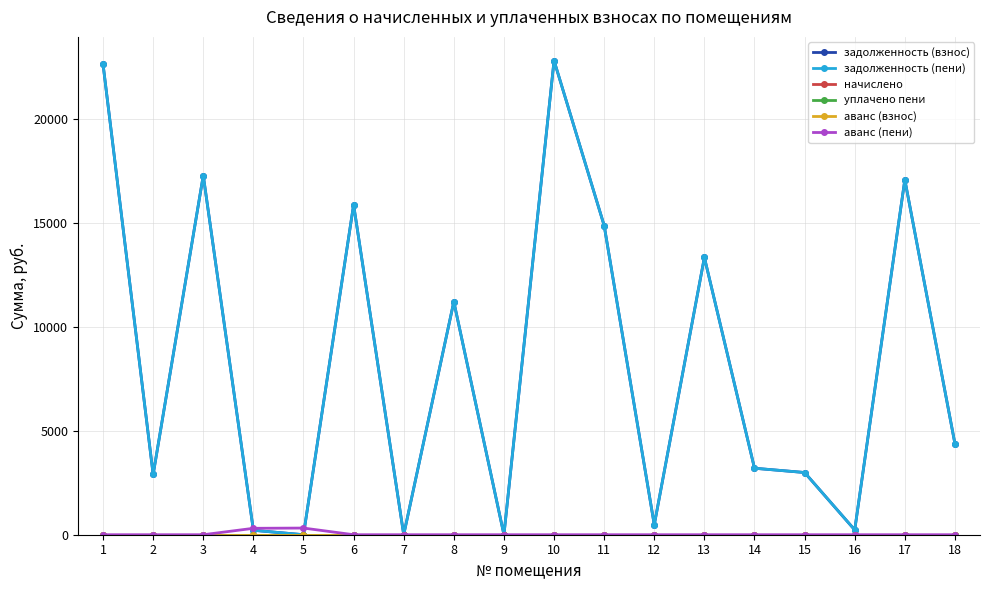

Does the chart have visible grid lines?

Yes